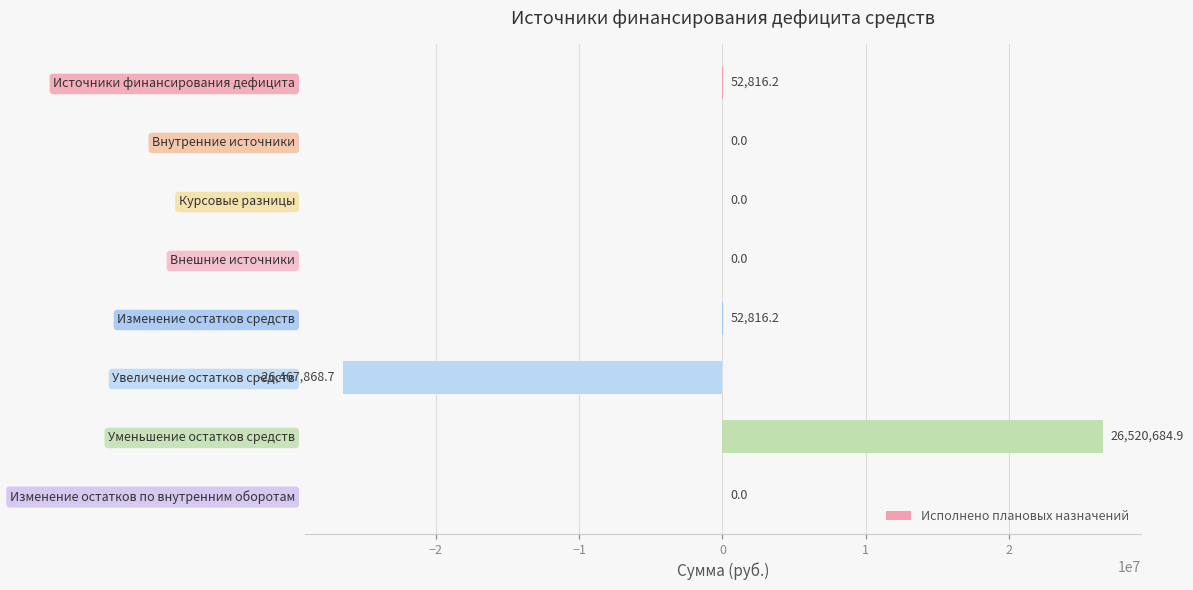

Reading top to bottom, transcribe all the data shown in this chart.

Источники финансирования дефицита=52816.2	Внутренние источники=0.0	Курсовые разницы=0.0	Внешние источники=0.0	Изменение остатков средств=52816.2	Увеличение остатков средств=-26467868.7	Уменьшение остатков средств=26520684.9	Изменение остатков по внутренним оборотам=0.0